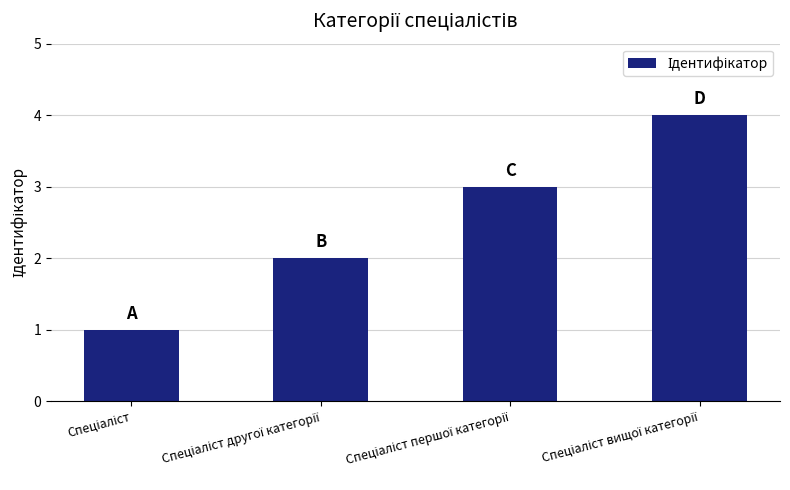

What is the difference between the maximum and minimum values?

3